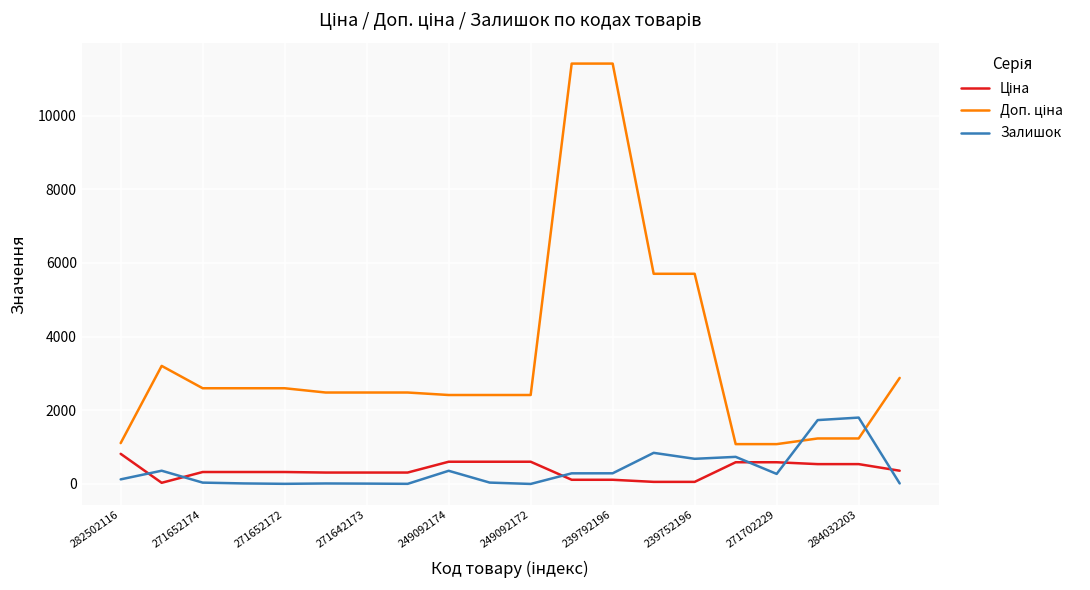

What is the difference between the maximum and minimum values in the Залишок series?

1801.0